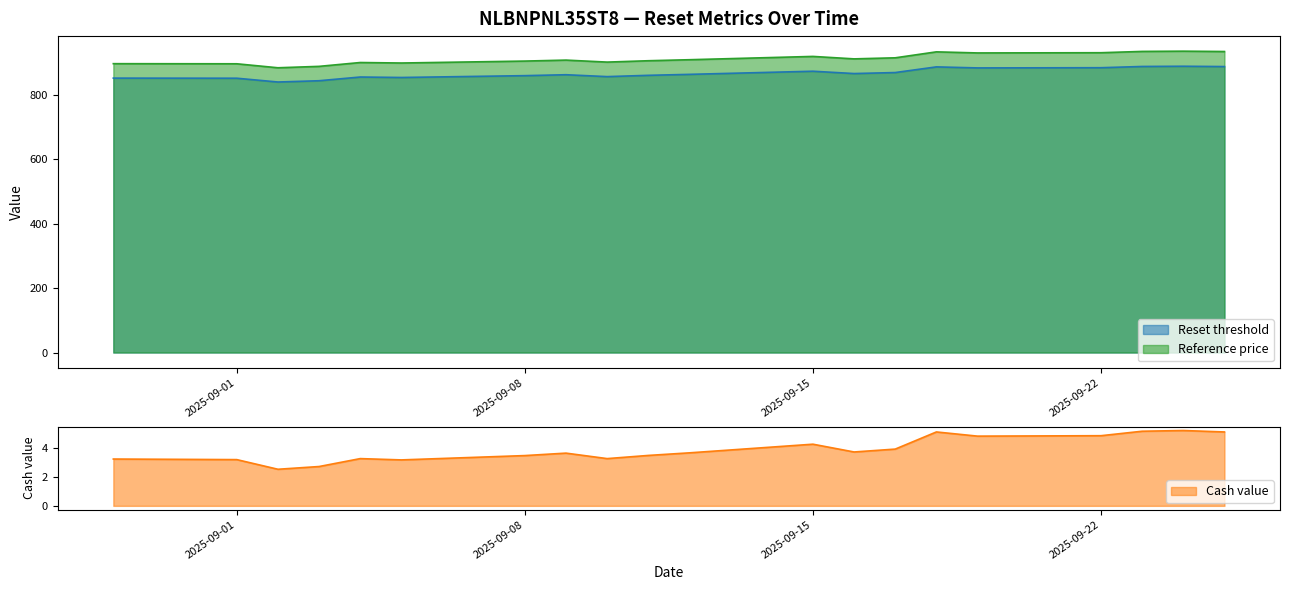

What is the difference between the highest and lowest values at 2025-09-17?

910.9